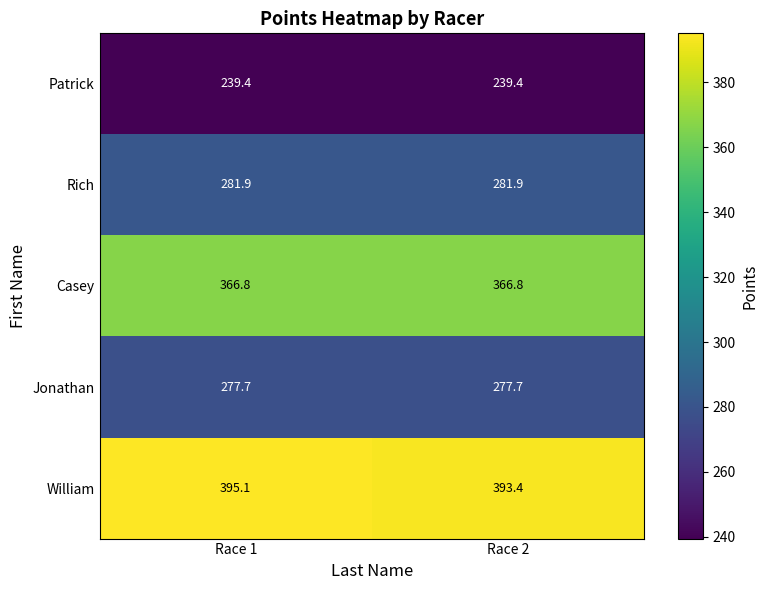

What is the greatest value displayed?

395.1